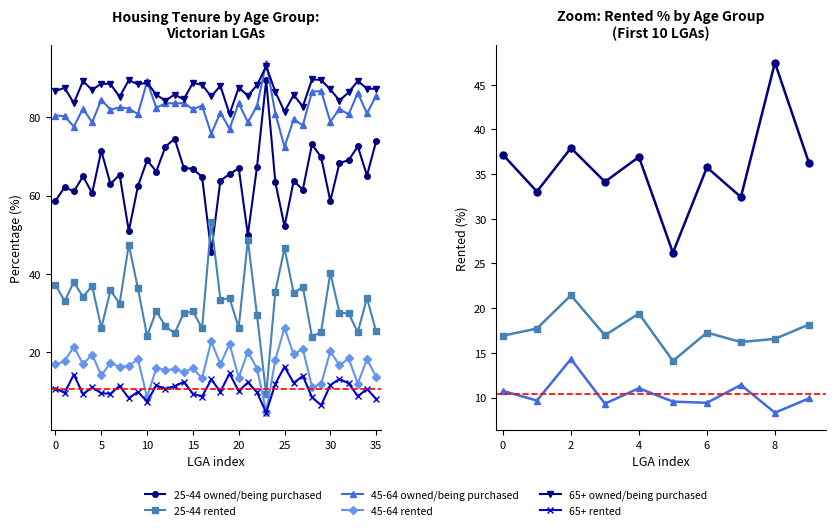

What is the minimum value for 25-44 owned/being purchased?

45.6